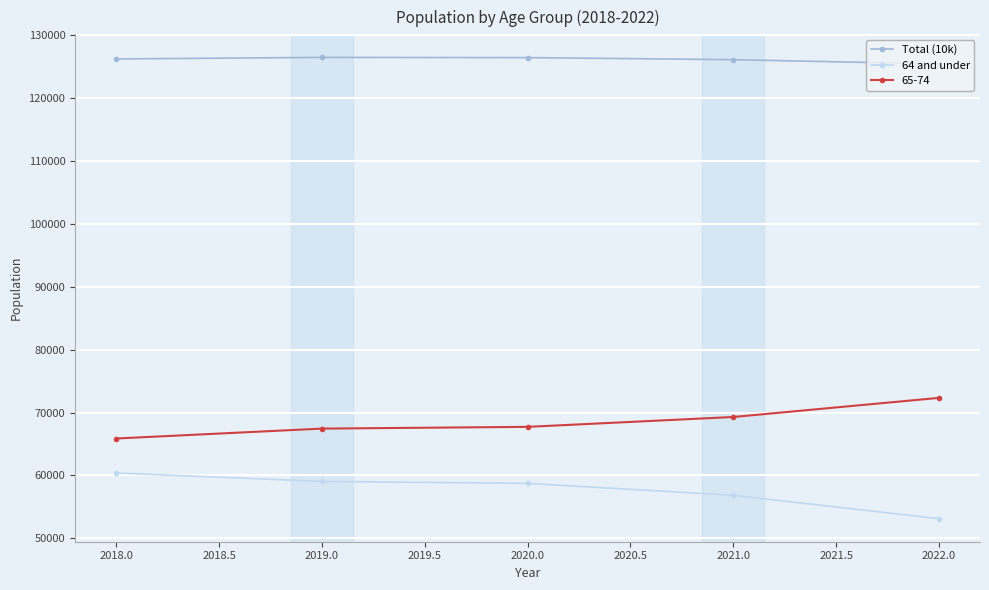

What is the spread (max minus min) of values at 2020.0?

67732